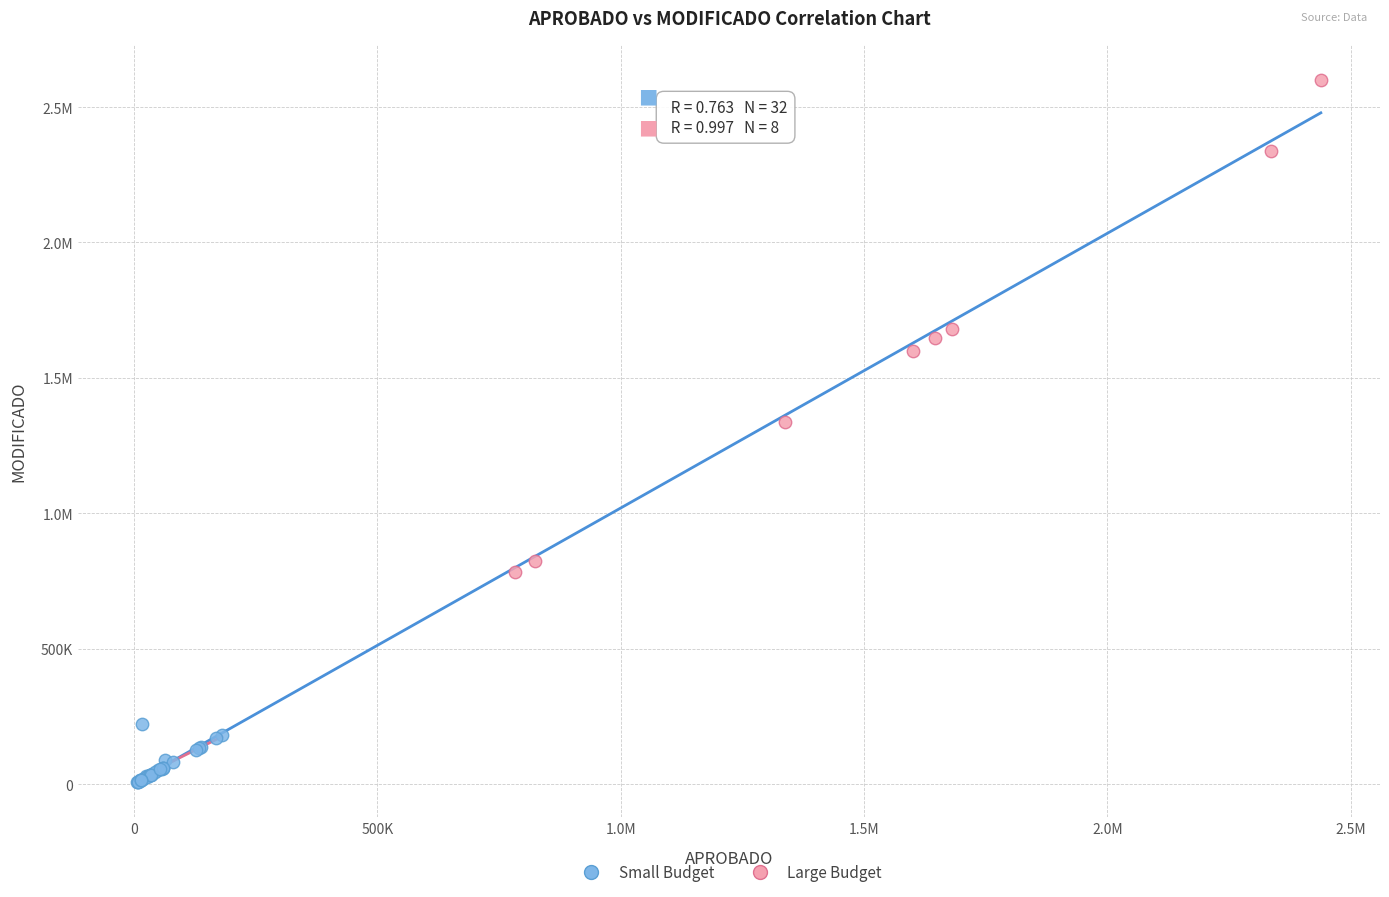

What are all the series names shown in the legend?

Small Budget, Large Budget